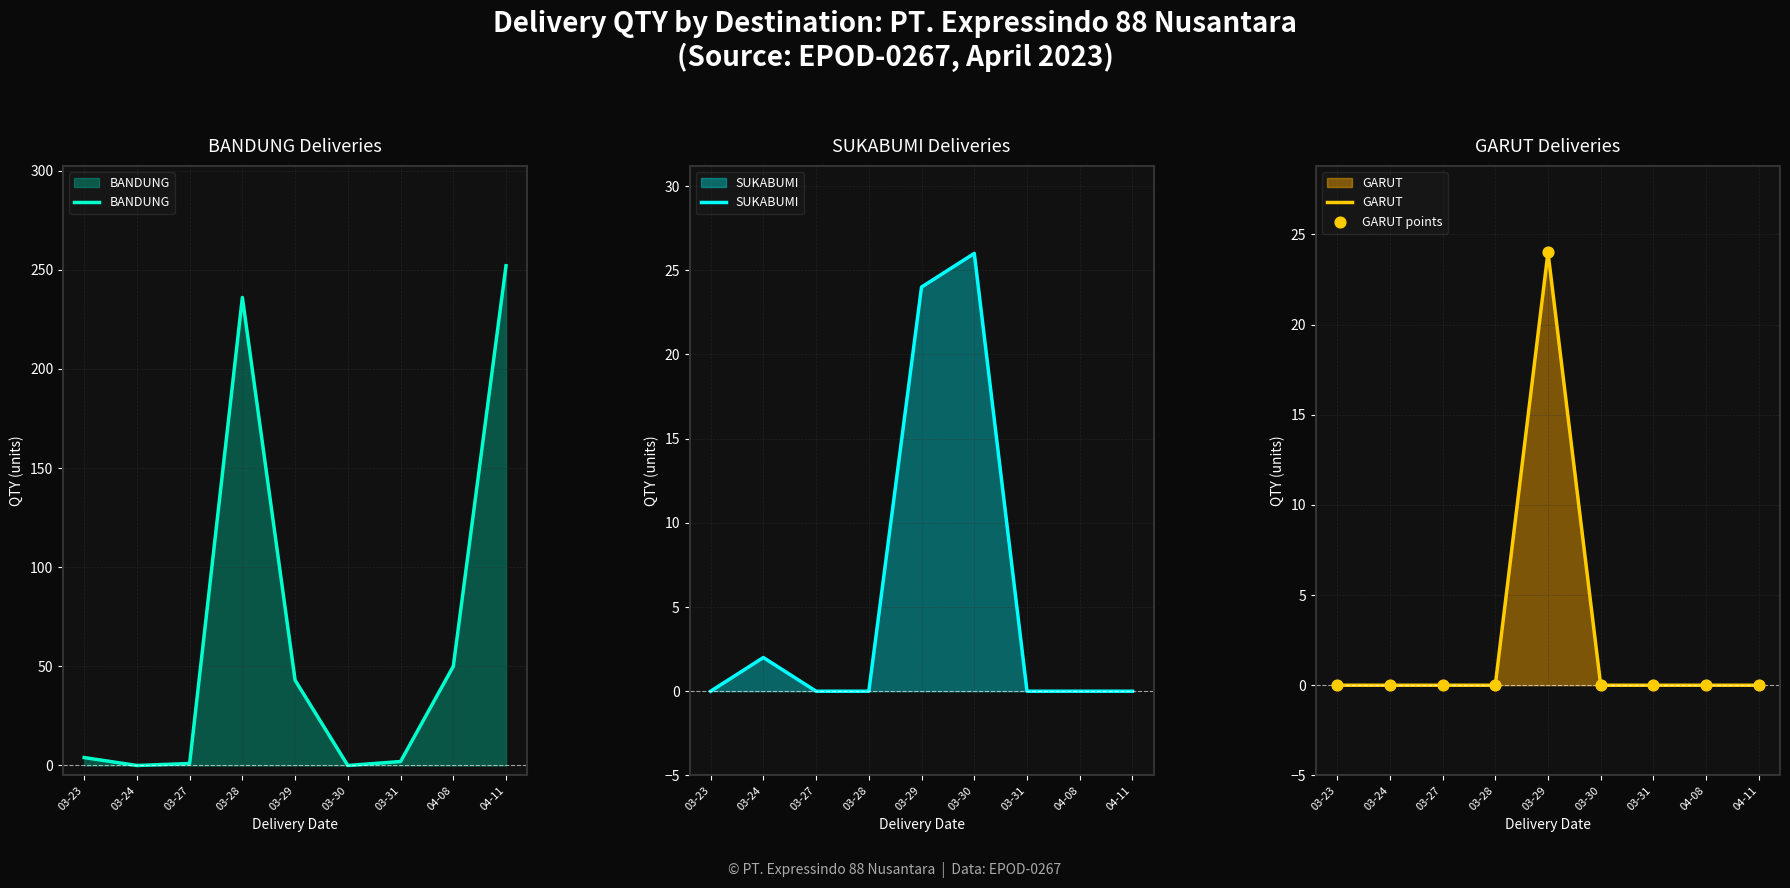

What are all the series names shown in the legend?

BANDUNG, SUKABUMI, GARUT, GARUT points